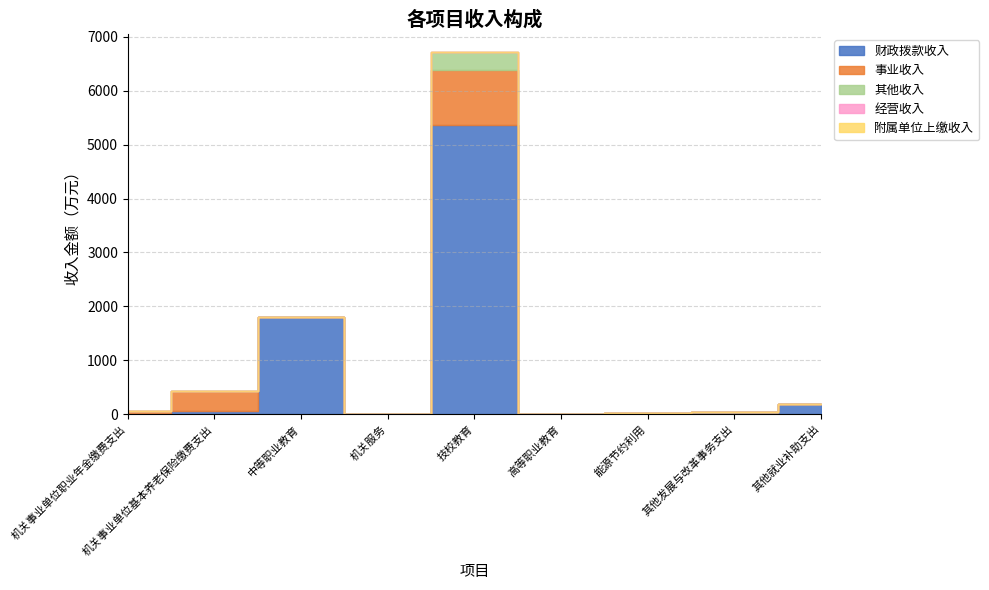

The 事业收入 series shows -473.8 at 其他就业补助支出. True or false?

False